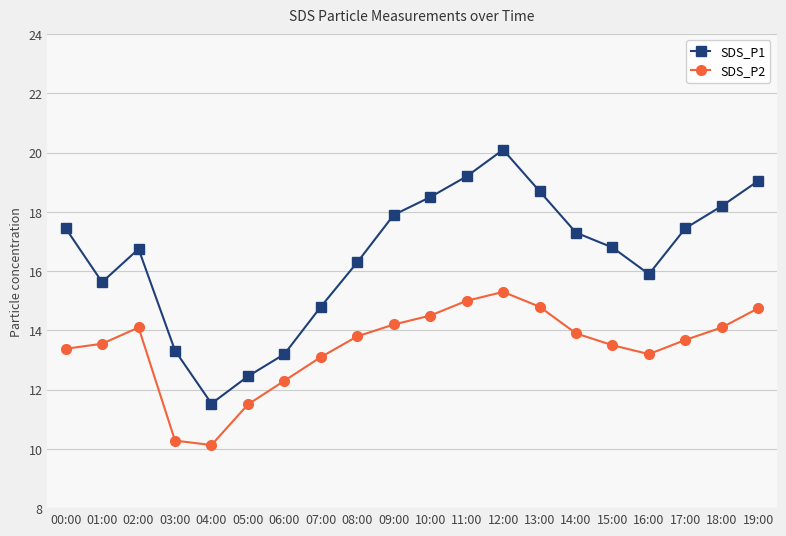

List the series in order of their peak value, highest first.

SDS_P1, SDS_P2